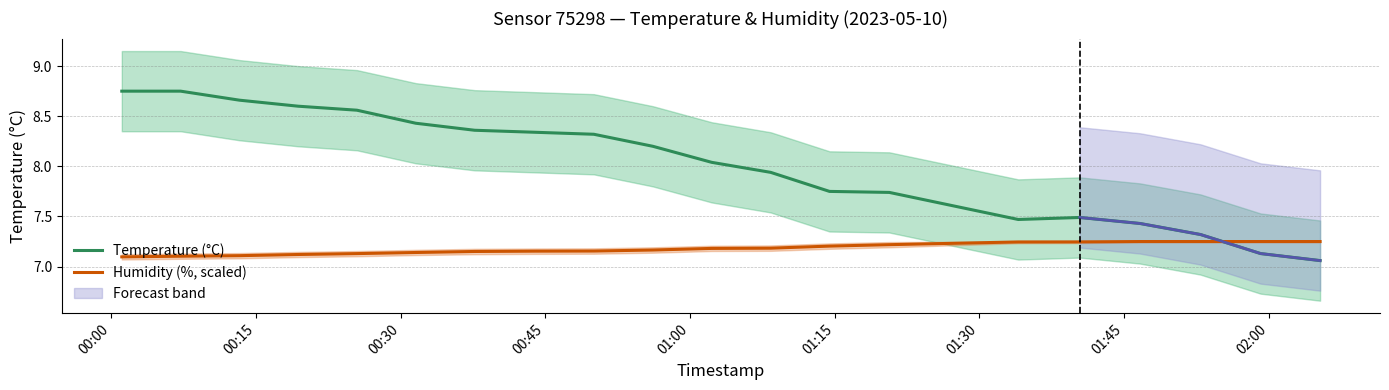

True or false: Humidity (%, scaled) and Temperature (°C) cross at least once.

True